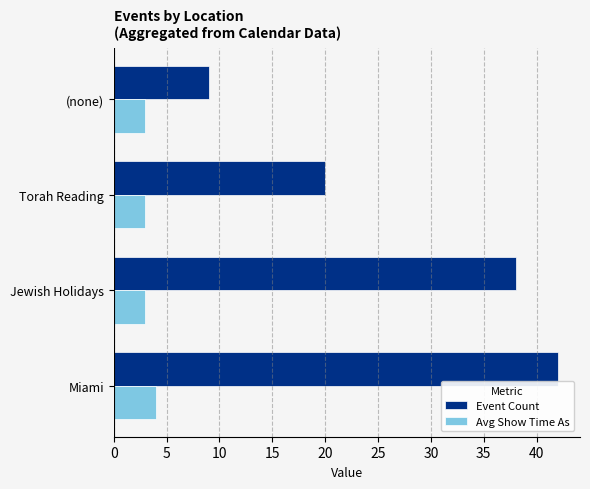

What value does the Event Count series have at (none)?

9